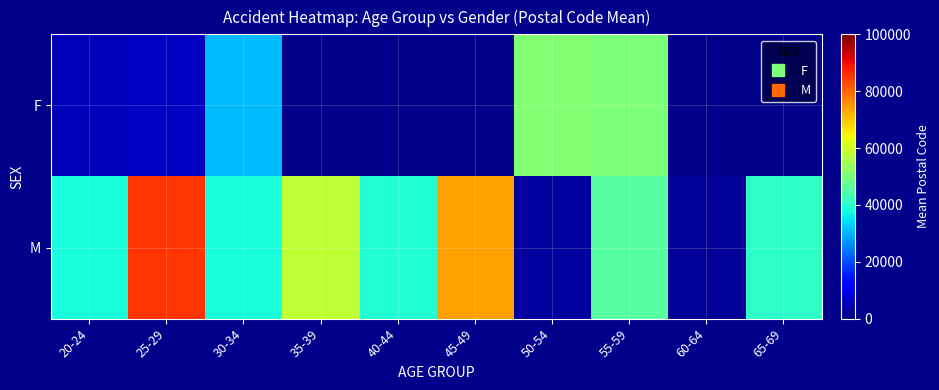

What is the maximum value shown in the chart?

85268.0